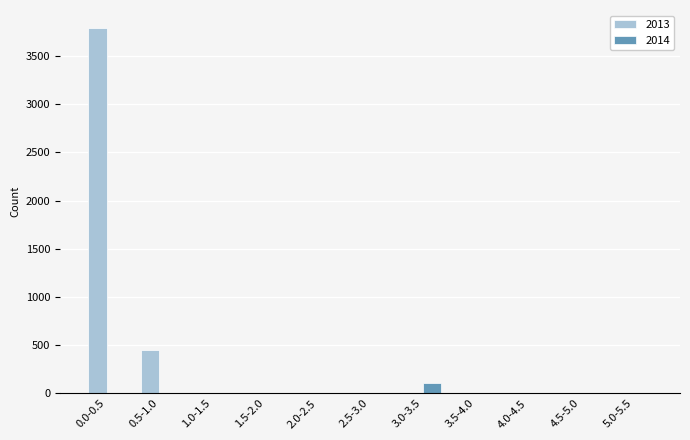

What is the sum of all 2014 values?

143